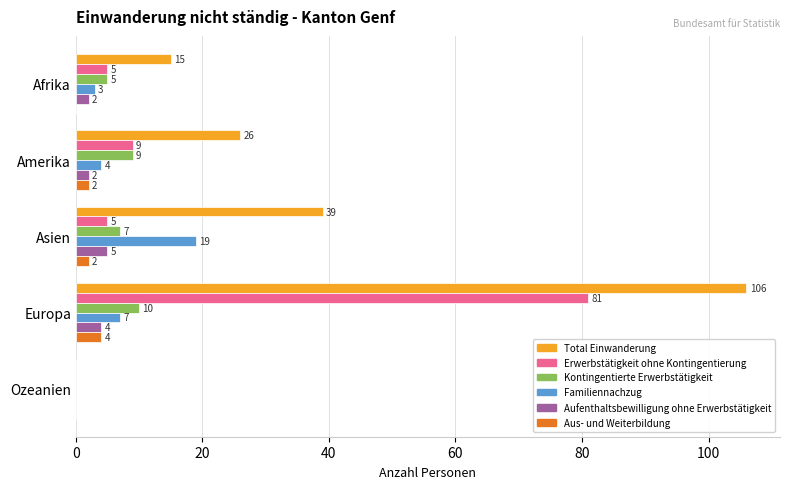

Between Amerika and Ozeanien, which series saw the biggest shift?

Total Einwanderung